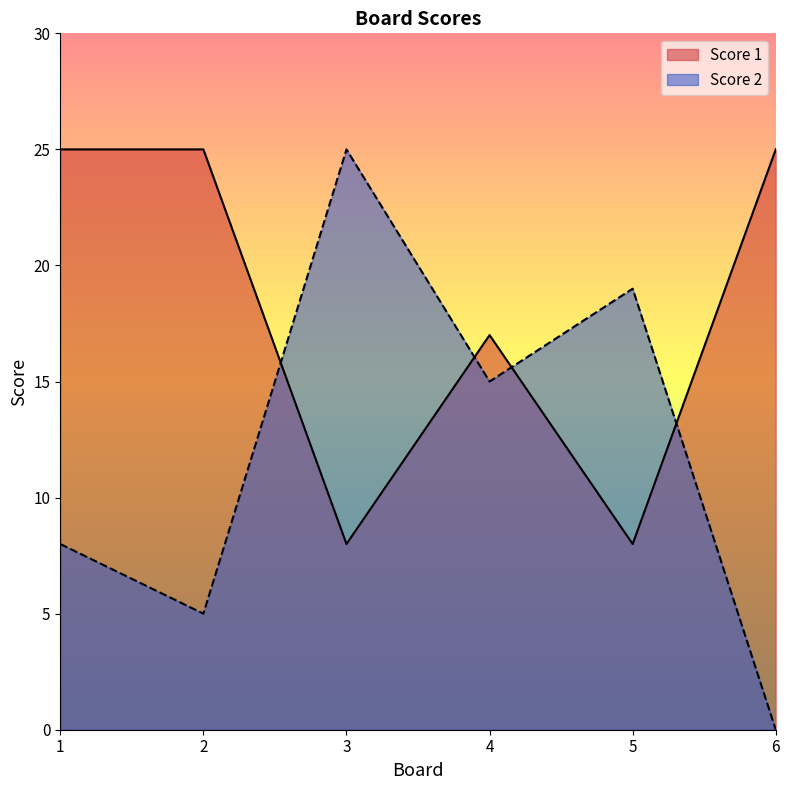

How many times do Score 1 and Score 2 cross each other?

4